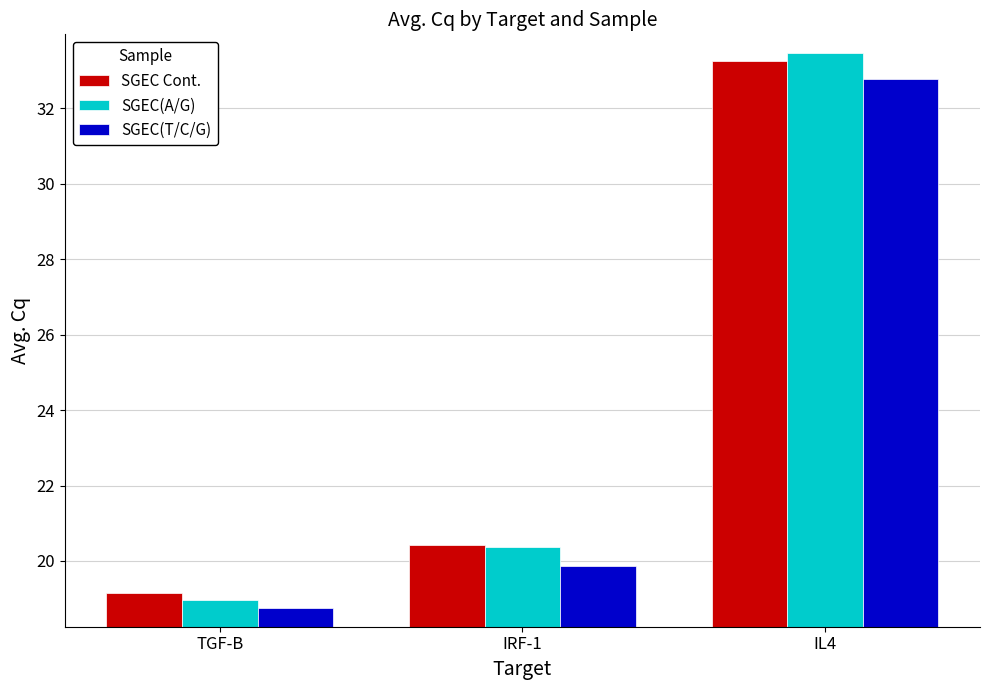

At how many categories does at least one series exceed 27?

1